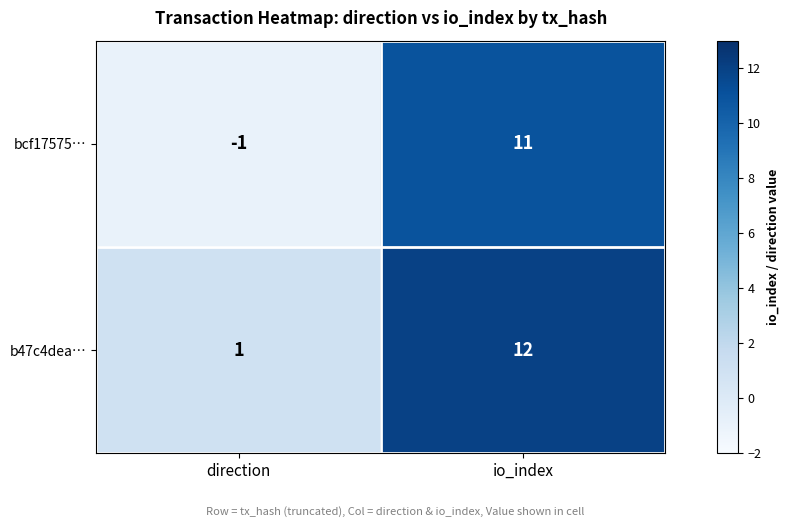

Reading left to right, transcribe all the data shown in this chart.

bcf17575…: direction=-1	io_index=11
b47c4dea…: direction=1	io_index=12